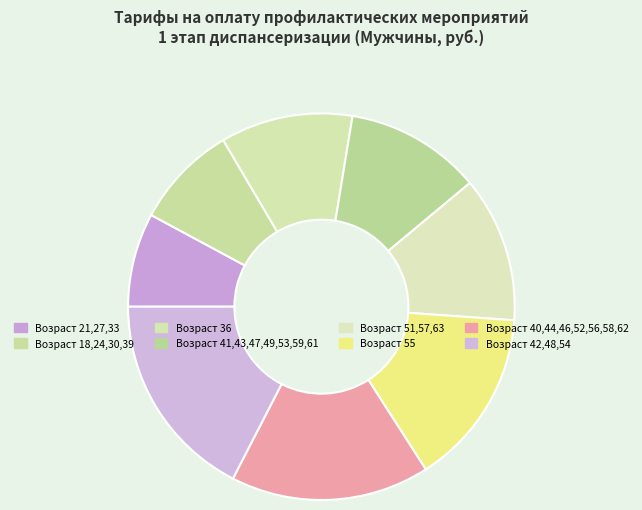

To the nearest percent, what is the average slice percentage?

12%